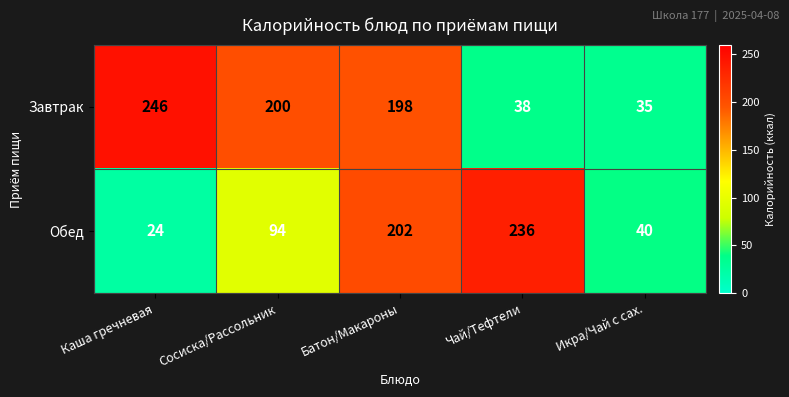

At how many categories does at least one series exceed 72?

4